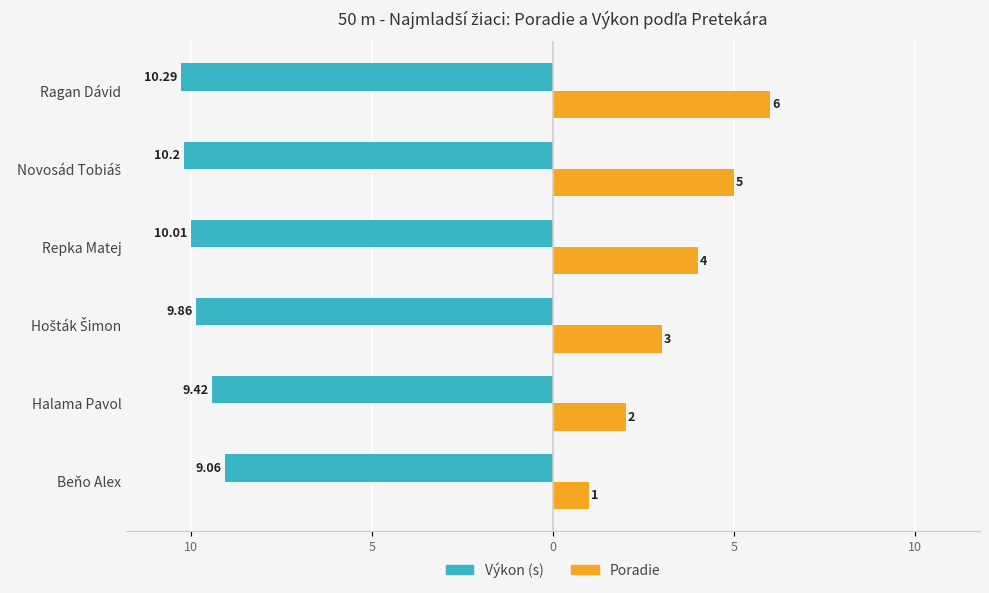

What is the lowest value of the Poradie series?

1.0